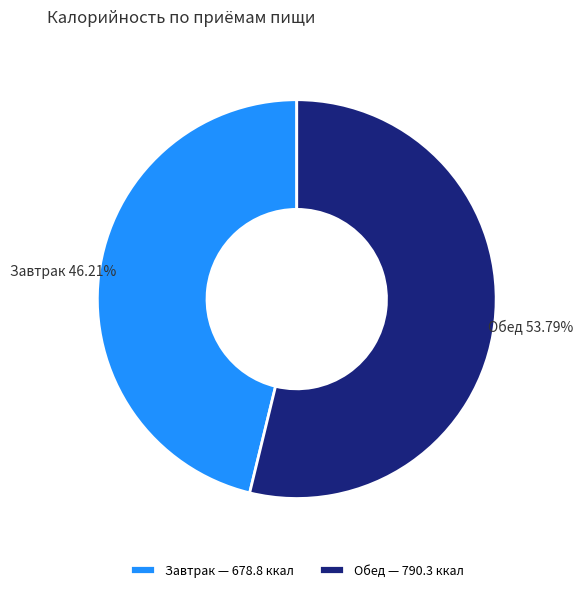

Count the number of slices in the pie.

2